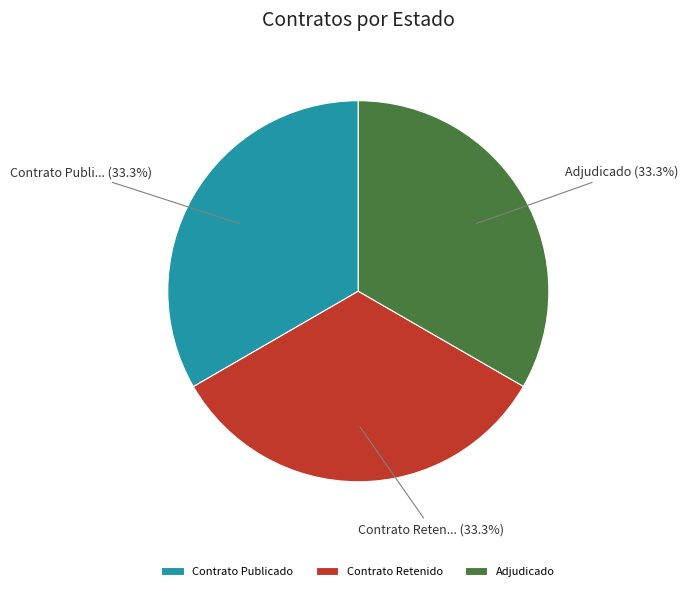

How many segments does this pie chart have?

3